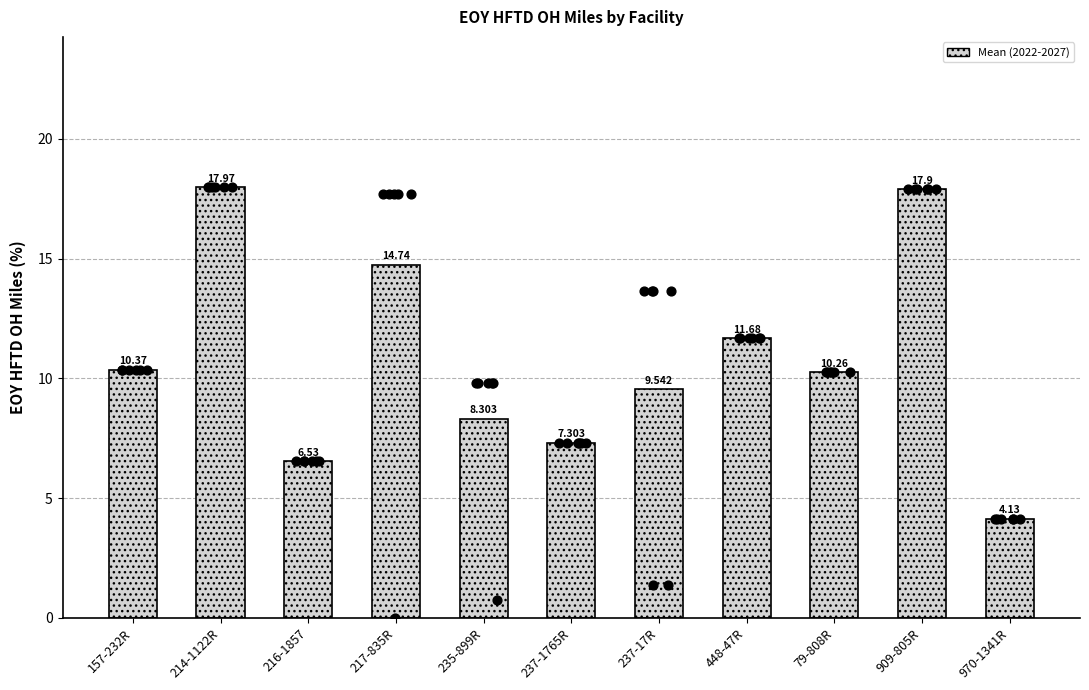

Approximately how many times larger is the value at 909-805R compared to 157-232R?

1.7